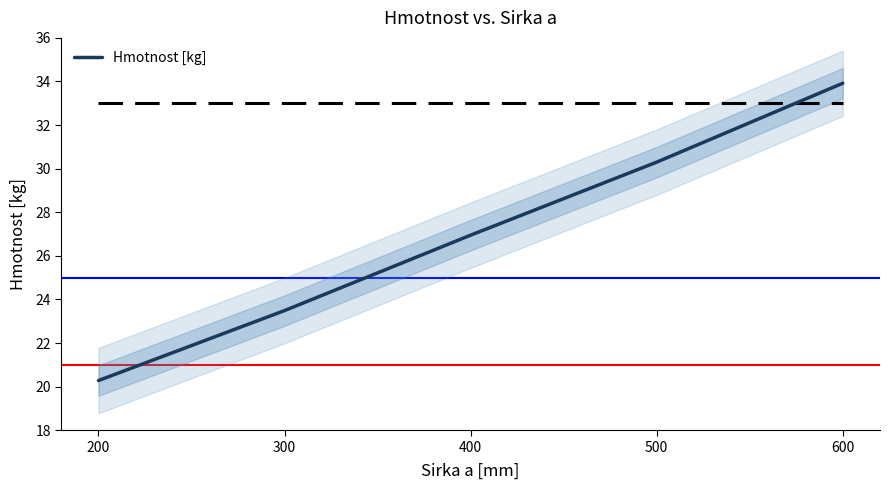

True or false: Hmotnost [kg] has a value of 17.9 at 500.

False